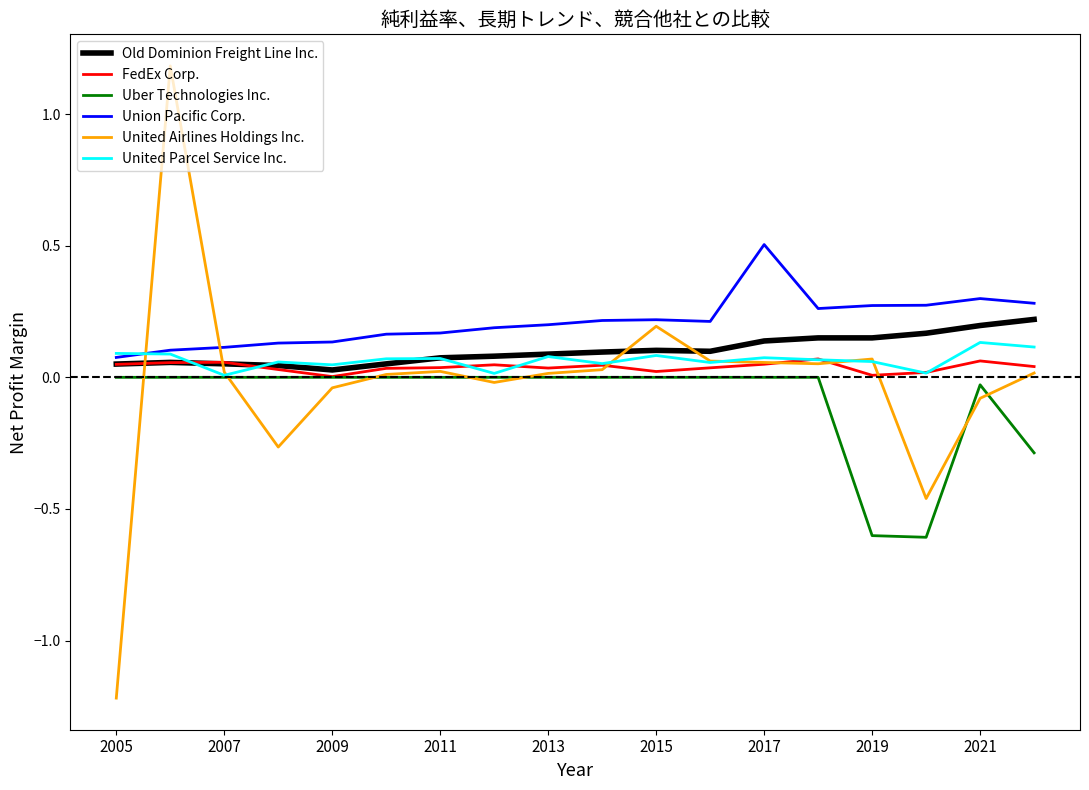

What is the highest value of the Union Pacific Corp. series?

0.5